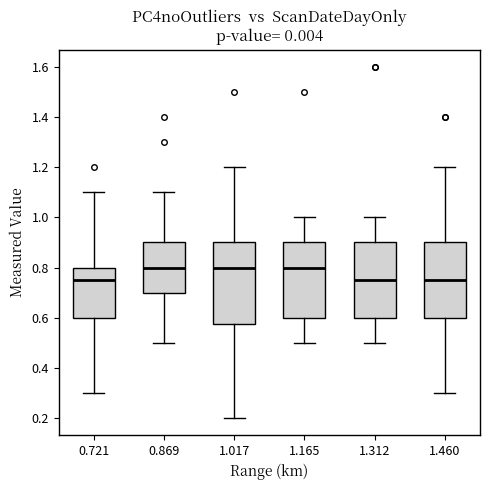

Reading left to right, transcribe this box plot: for each box, give where its median line is, the range the box spans, and where its two whiskers end, as read against the y-axis. The values are not printed on the chart, so give them approximately, as read against the axis.

0.721: median 0.76, box 0.60 to 0.80, whiskers 0.30 to 1.10
0.869: median 0.80, box 0.70 to 0.90, whiskers 0.50 to 1.10
1.017: median 0.80, box 0.58 to 0.90, whiskers 0.20 to 1.20
1.165: median 0.80, box 0.60 to 0.90, whiskers 0.50 to 1.00
1.312: median 0.76, box 0.60 to 0.90, whiskers 0.50 to 1.00
1.460: median 0.76, box 0.60 to 0.90, whiskers 0.30 to 1.20